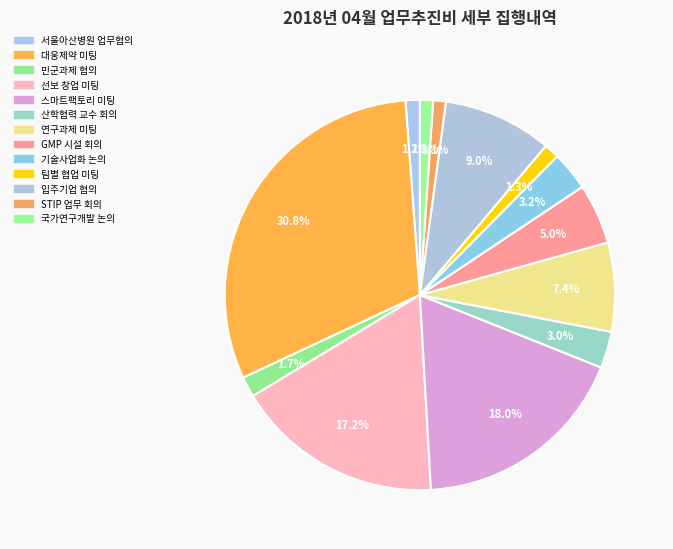

Count the number of slices in the pie.

13